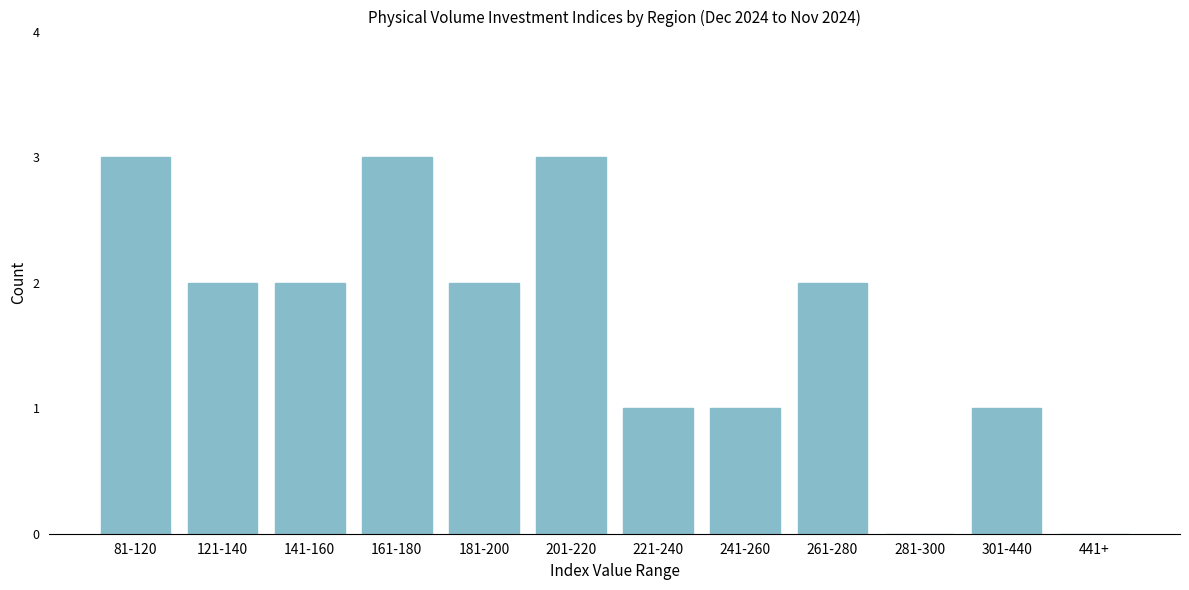

Reading right to left, what are all the values shown in this chart?

441+=0	301-440=1	281-300=0	261-280=2	241-260=1	221-240=1	201-220=3	181-200=2	161-180=3	141-160=2	121-140=2	81-120=3